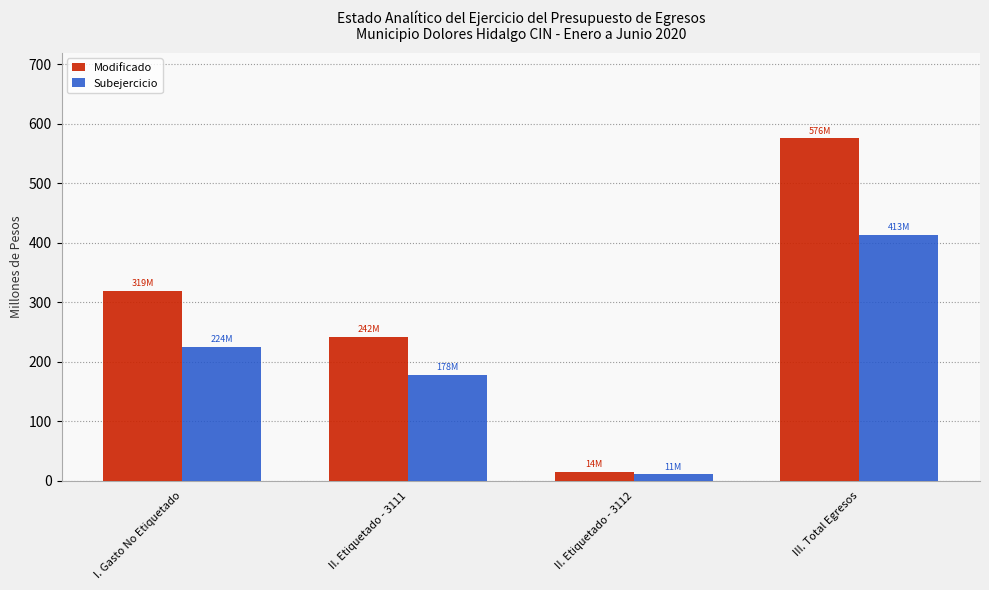

What is the maximum value for Subejercicio?

412.8